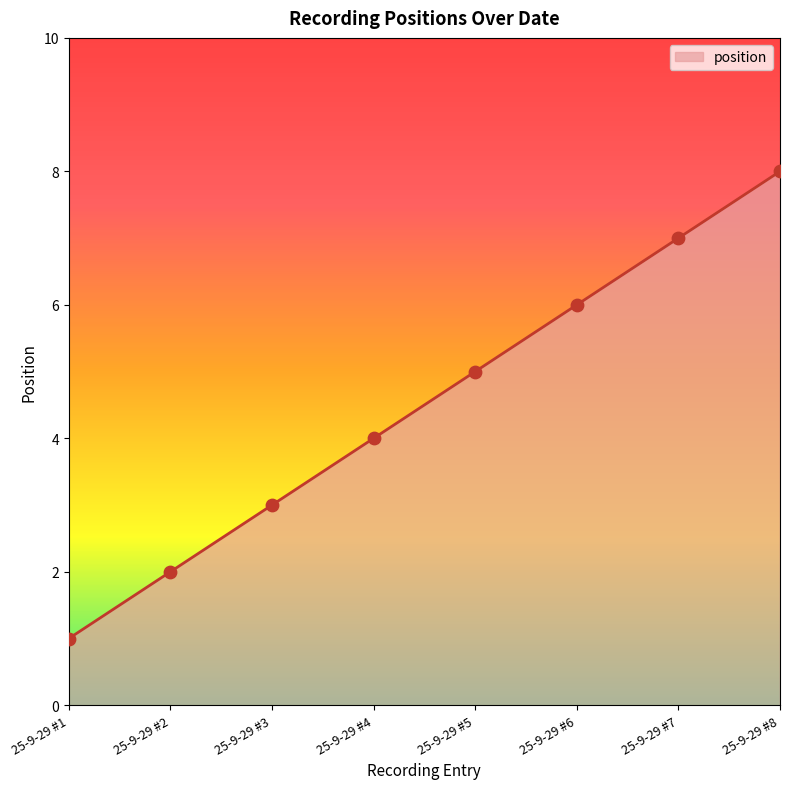

What is the change in value from 25-9-29 #5 to 25-9-29 #8?

+3